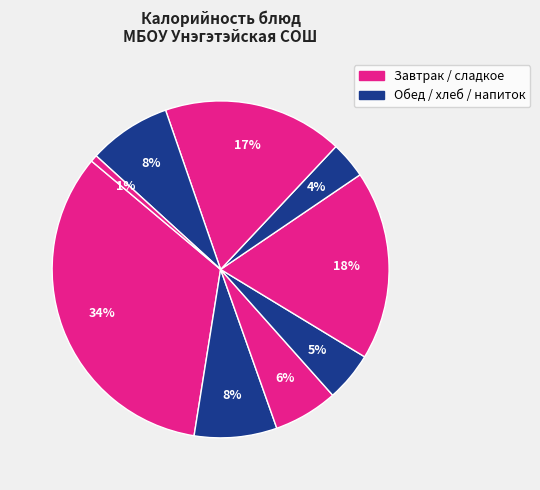

Does any single category account for the majority?

No